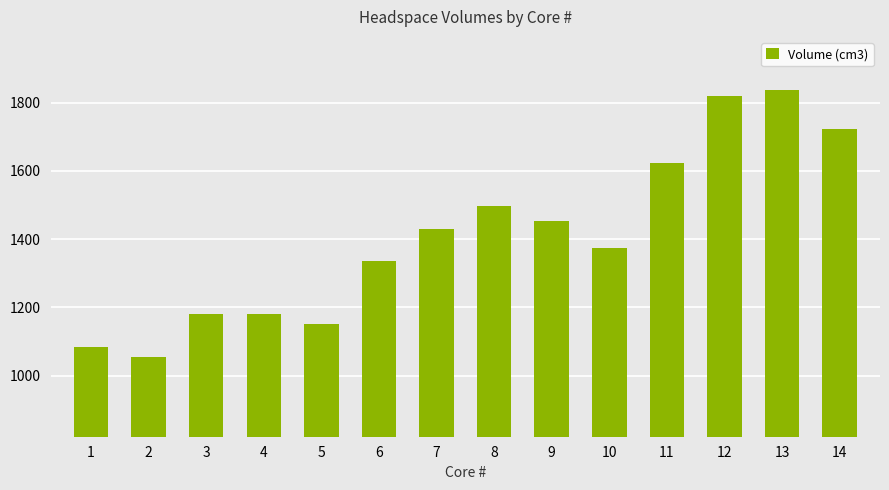

The value at 10 is 1372.9. True or false?

True